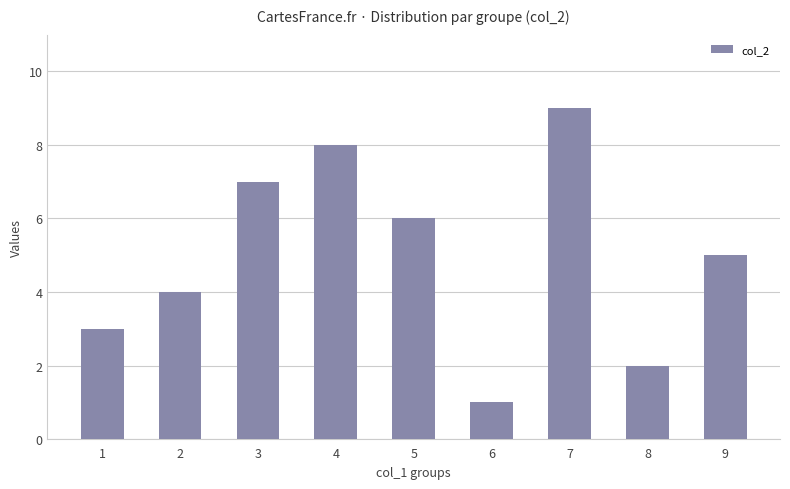

Rank the categories by value from lowest to highest.

6, 8, 1, 2, 9, 5, 3, 4, 7